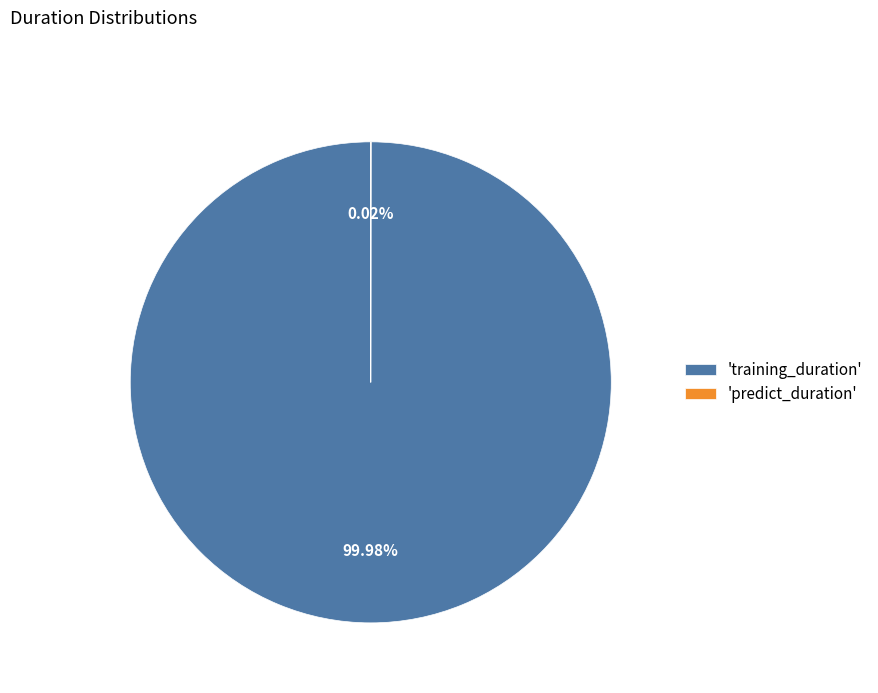

To the nearest percent, what is the difference between the largest and smallest slice percentages?

100%